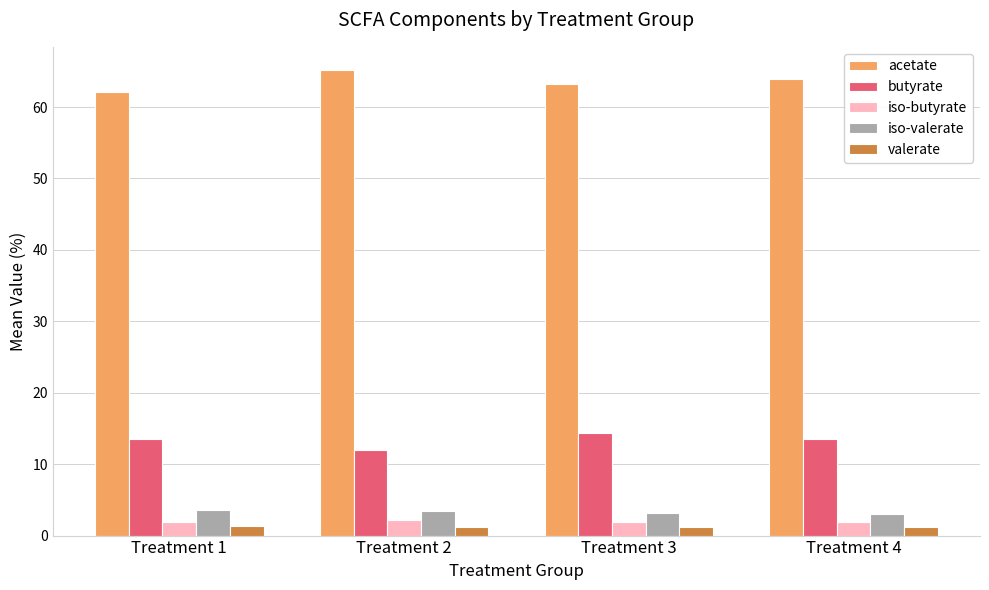

The value of iso-butyrate at Treatment 1 is 1.9. True or false?

True